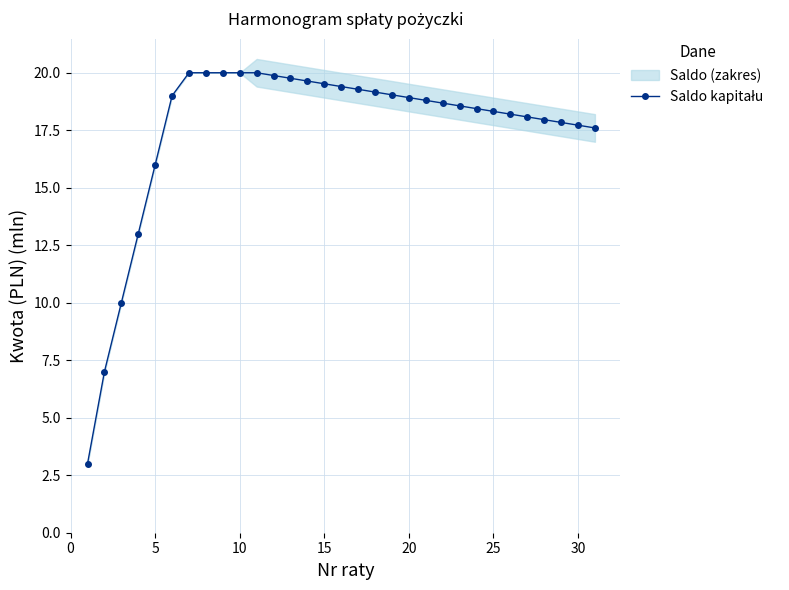

What value does the data have at 15?

19.5